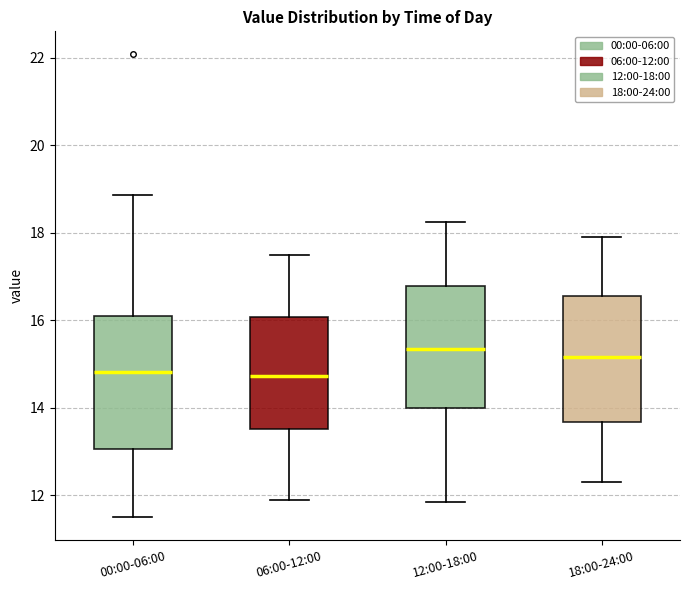

Reading left to right, transcribe this box plot: for each box, give where its median line is, the range the box spans, and where its two whiskers end, as read against the y-axis. The values are not printed on the chart, so give them approximately, as read against the axis.

00:00-06:00: median 14.8, box 13.0 to 16.2, whiskers 11.6 to 18.8
06:00-12:00: median 14.8, box 13.6 to 16.0, whiskers 12.0 to 17.6
12:00-18:00: median 15.4, box 14.0 to 16.8, whiskers 11.8 to 18.2
18:00-24:00: median 15.2, box 13.6 to 16.6, whiskers 12.4 to 18.0